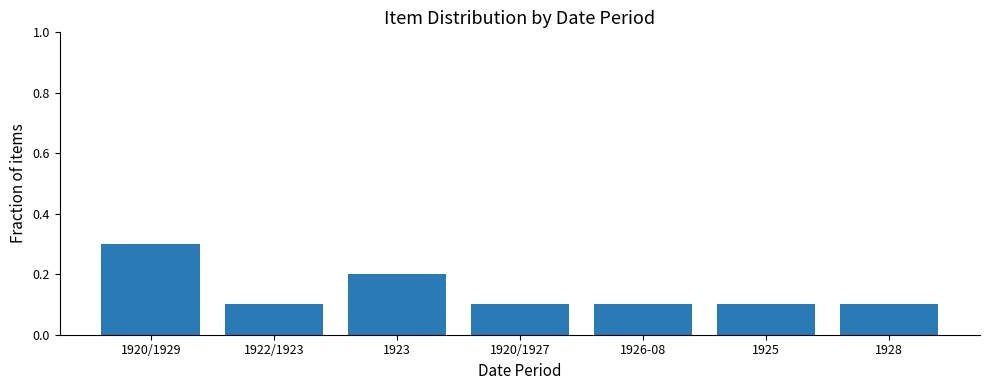

What is the smallest value displayed?

0.1